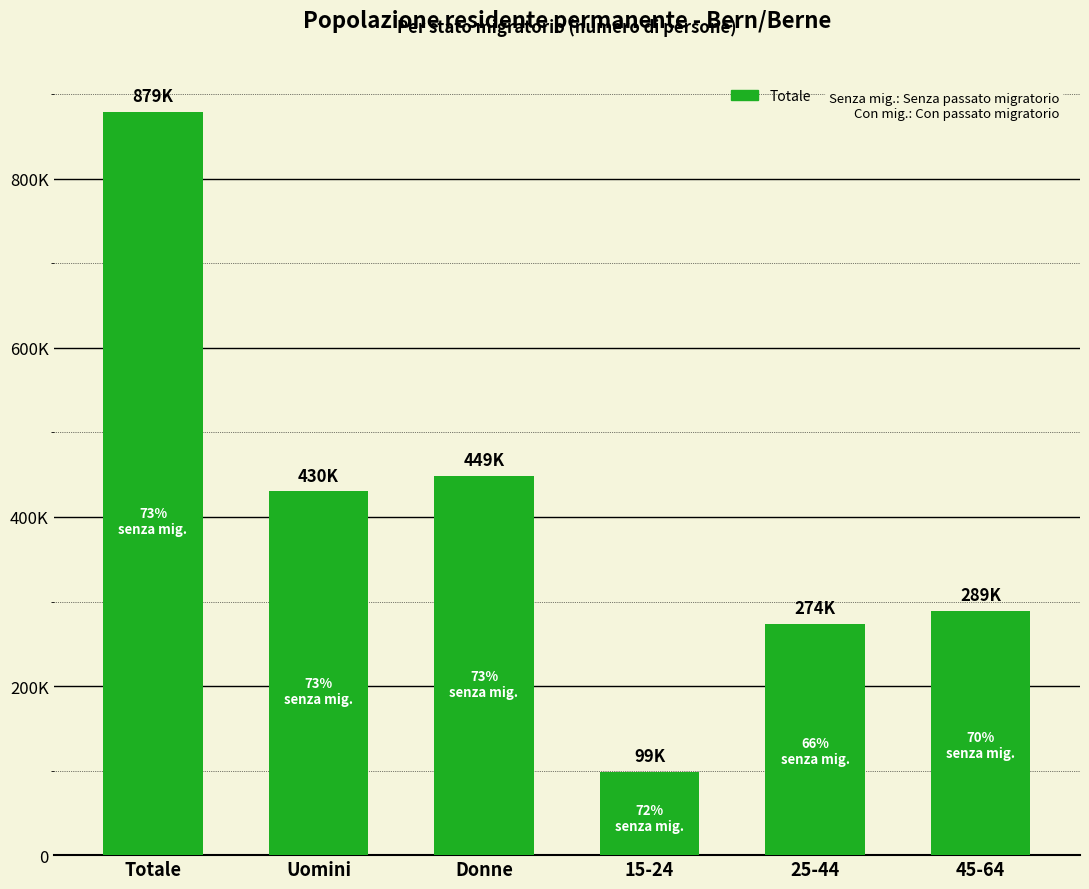

Does the chart contain any negative values?

No